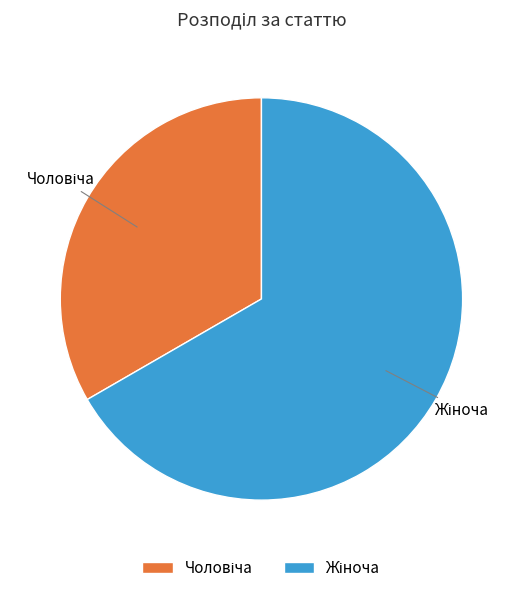

Does any single category account for the majority?

Yes